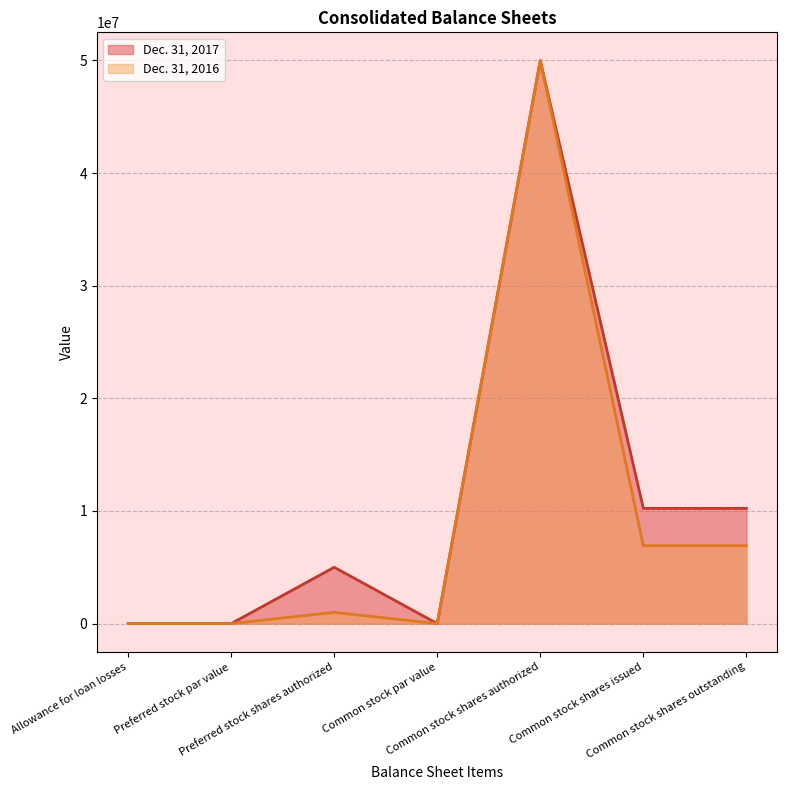

Which series changed the most between Common stock par value and Common stock shares authorized?

Dec. 31, 2017